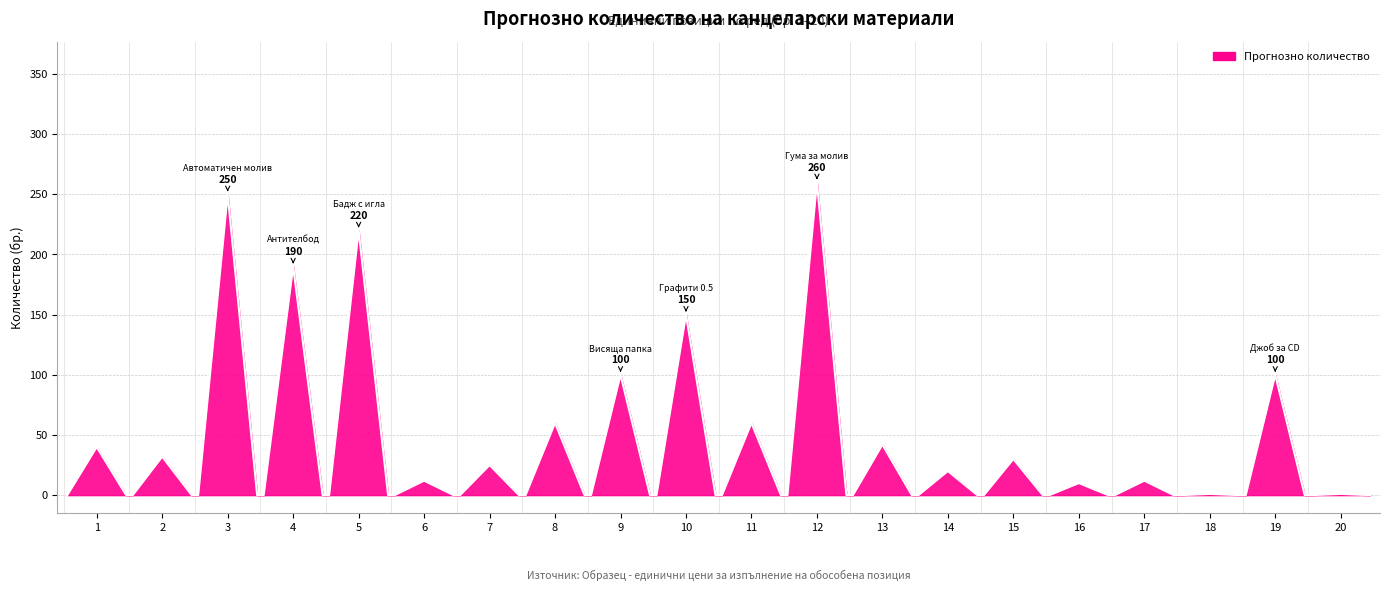

What is the greatest value displayed?

260